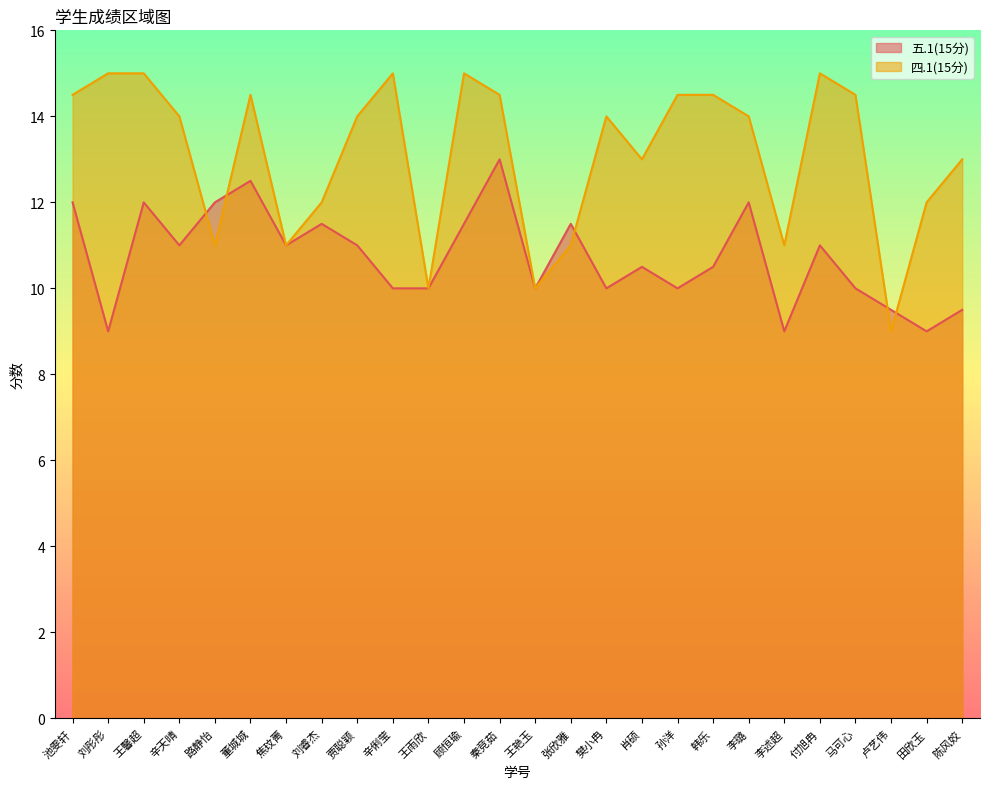

At how many categories does at least one series exceed 13?

15